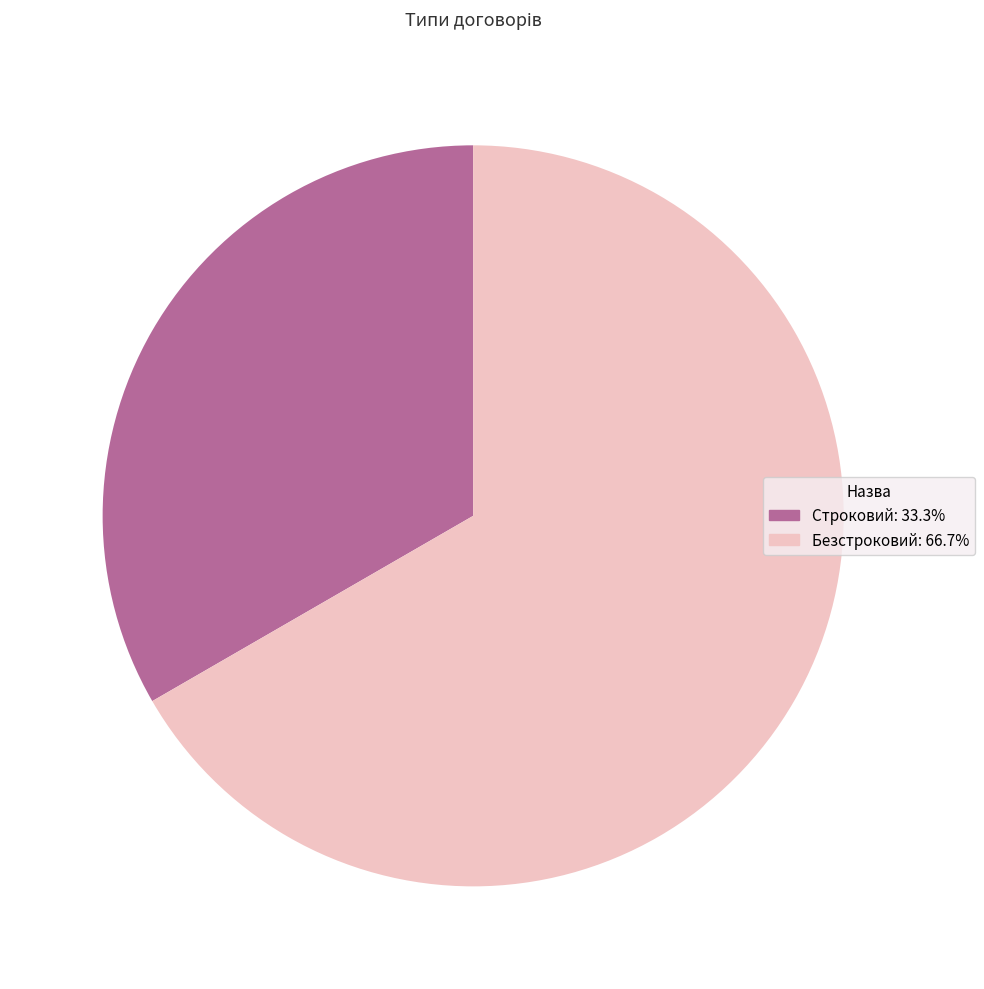

How many segments does this pie chart have?

2